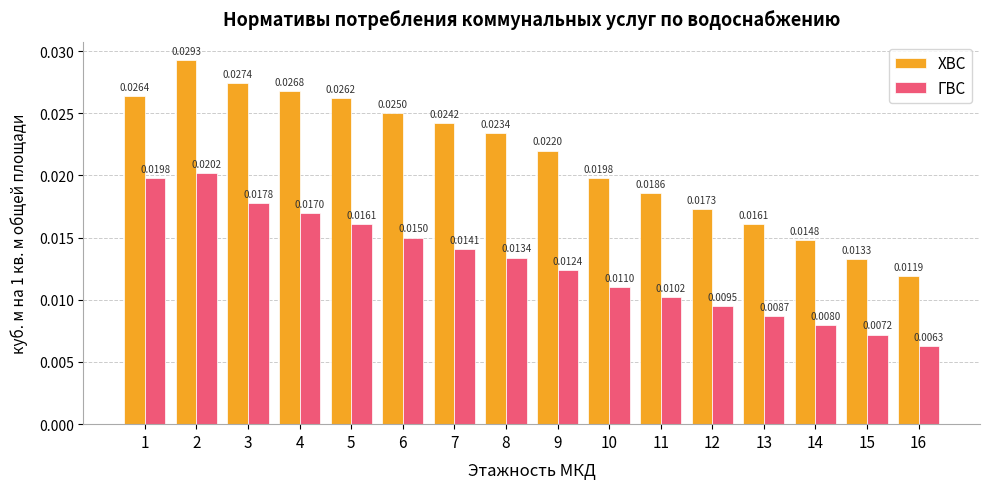

Between 9 and 13, which series saw the biggest shift?

ХВС